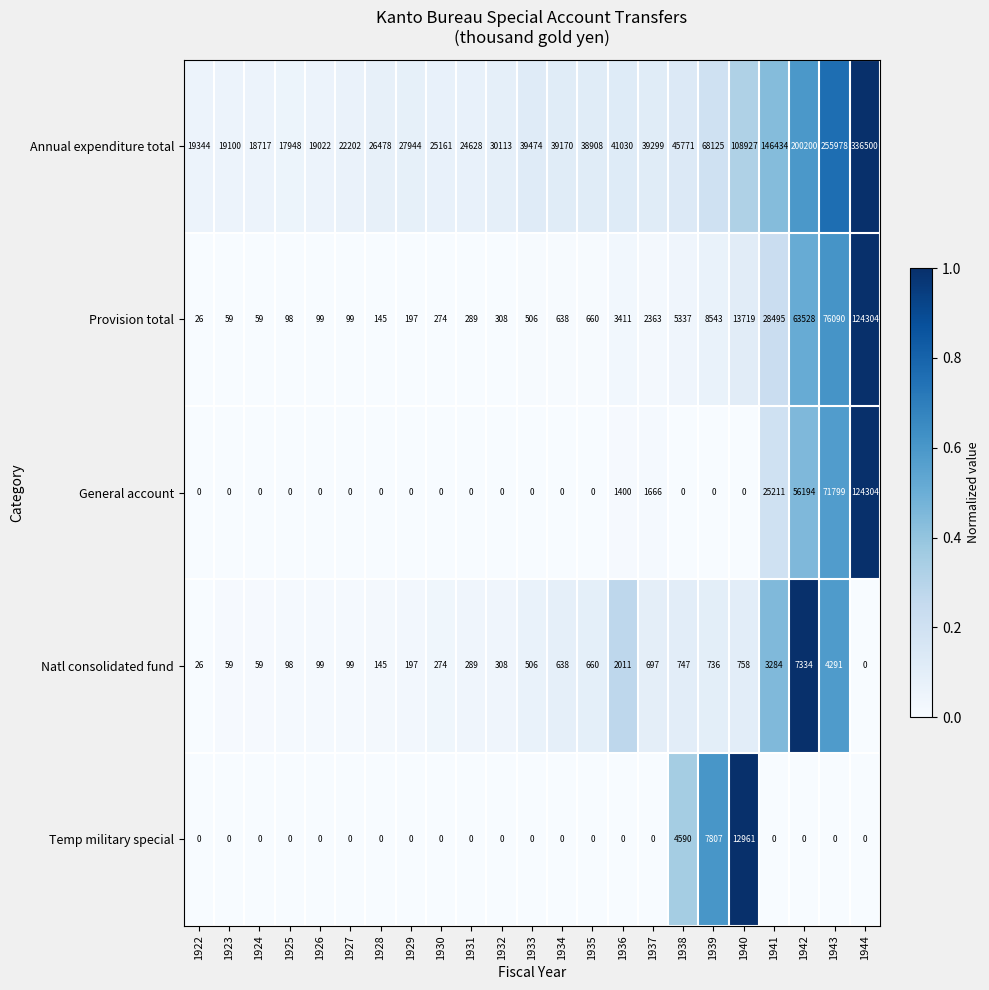

Is it true that Provision total equals 660 at 1935?

True